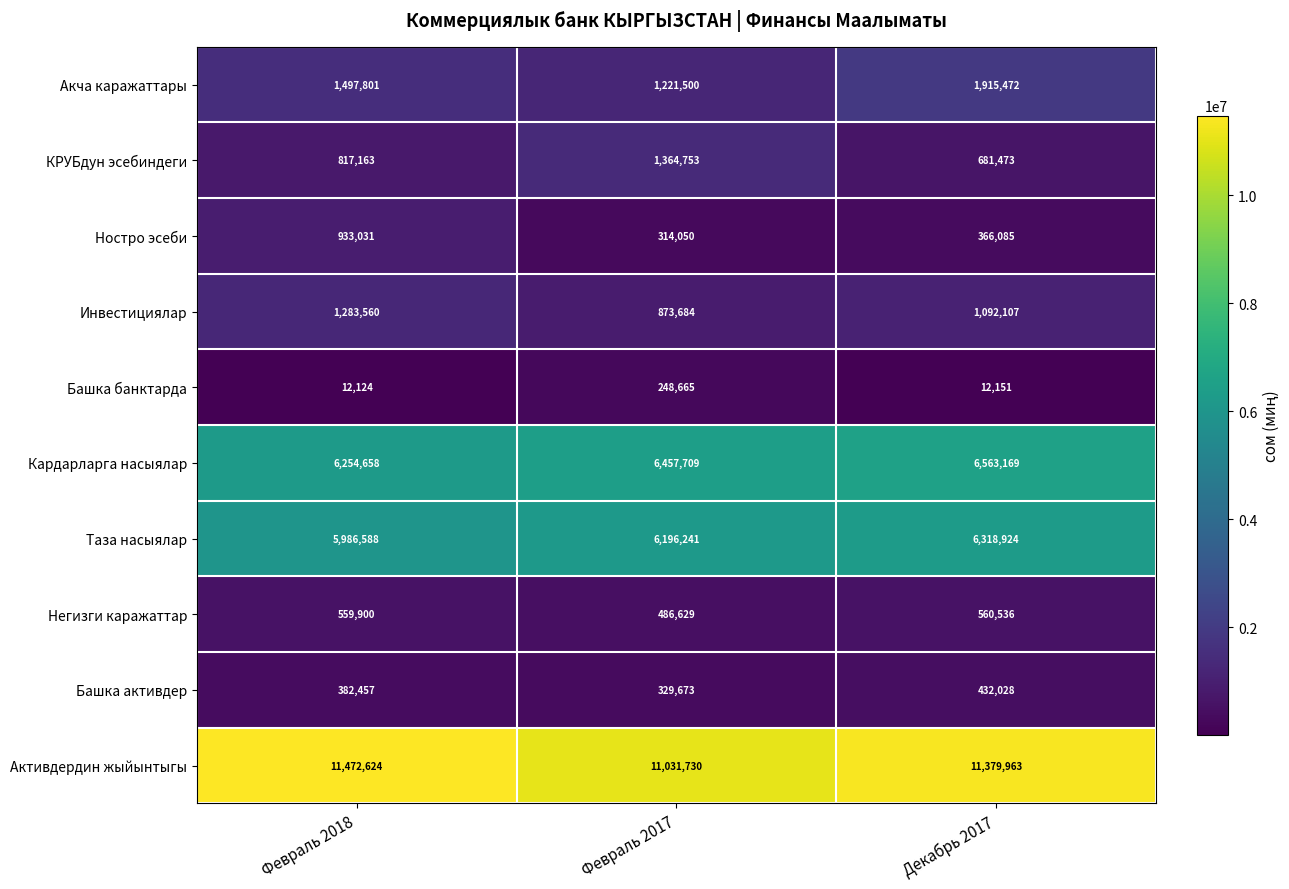

At how many categories does at least one series exceed 2144069?

3